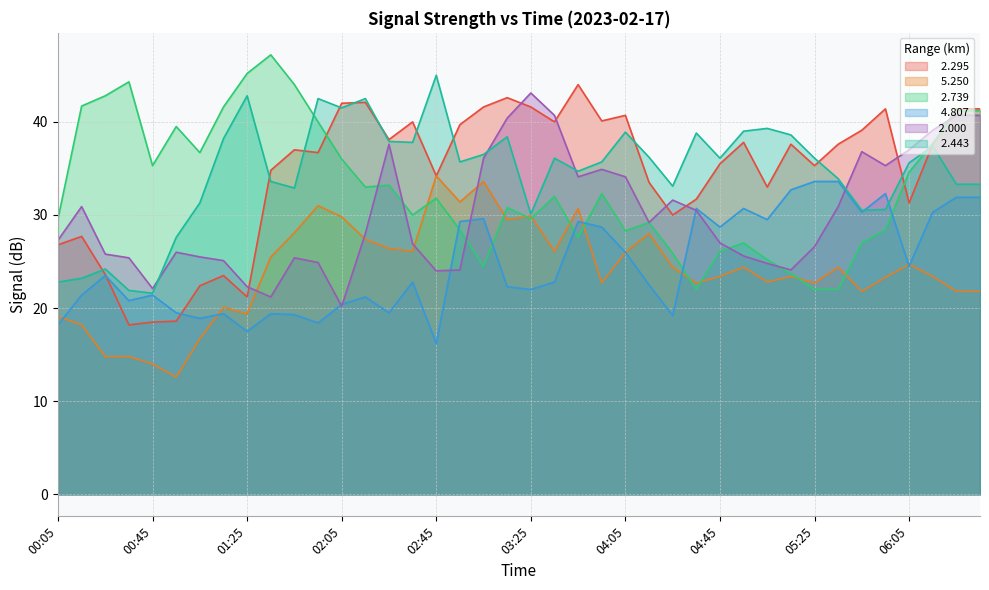

How many lines are shown in the chart?

6